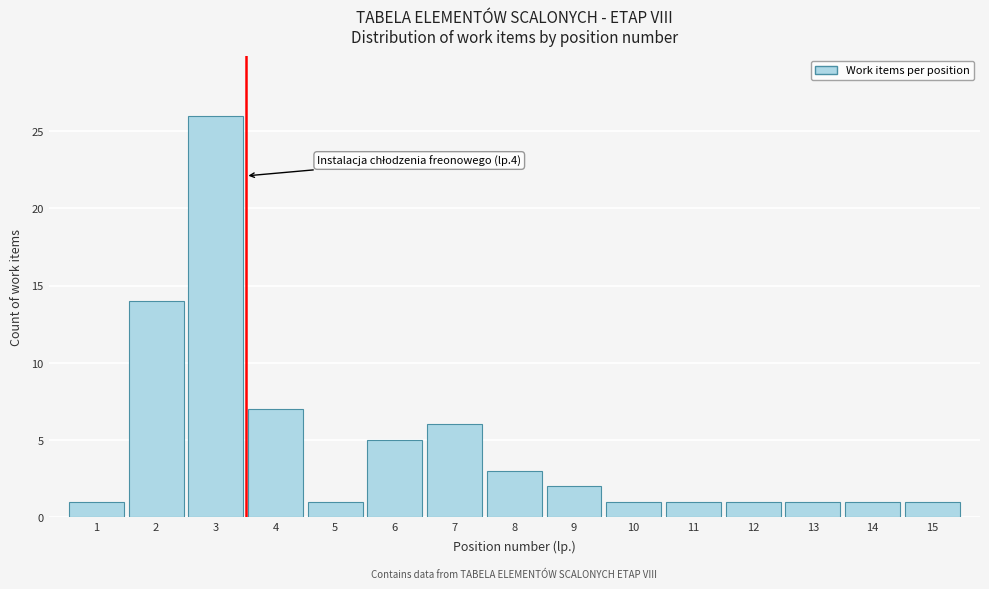

Reading left to right, what are all the values shown in this chart?

1=1	2=14	3=26	4=7	5=1	6=5	7=6	8=3	9=2	10=1	11=1	12=1	13=1	14=1	15=1